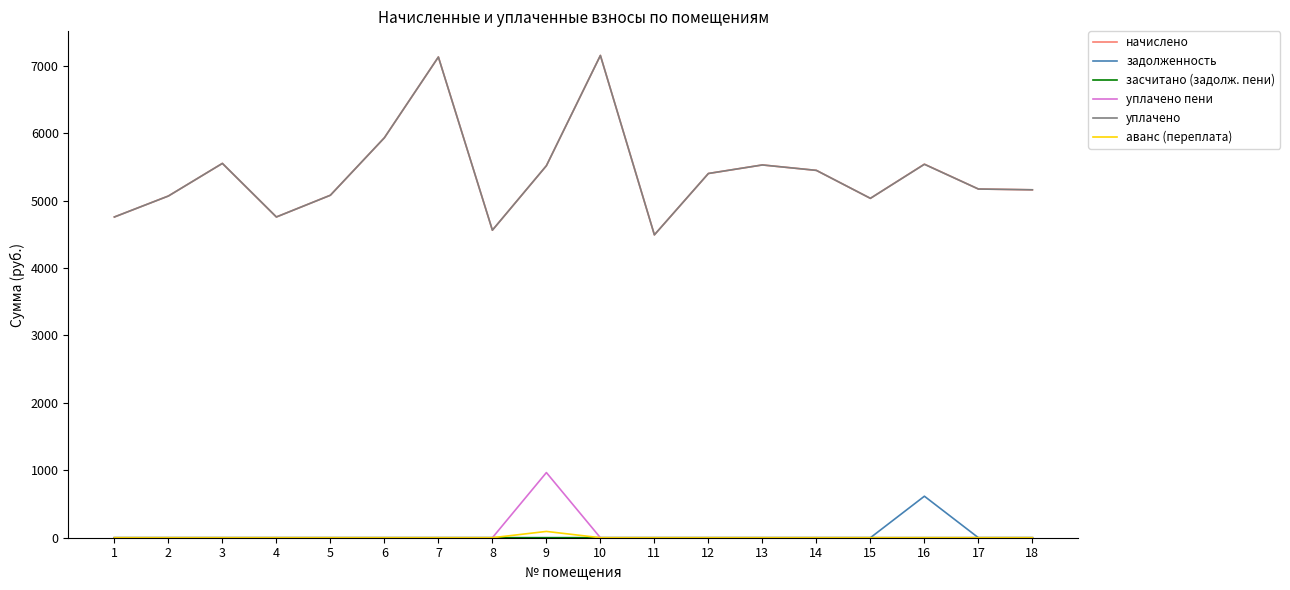

What is the difference between the highest and lowest values at 11?

4492.8